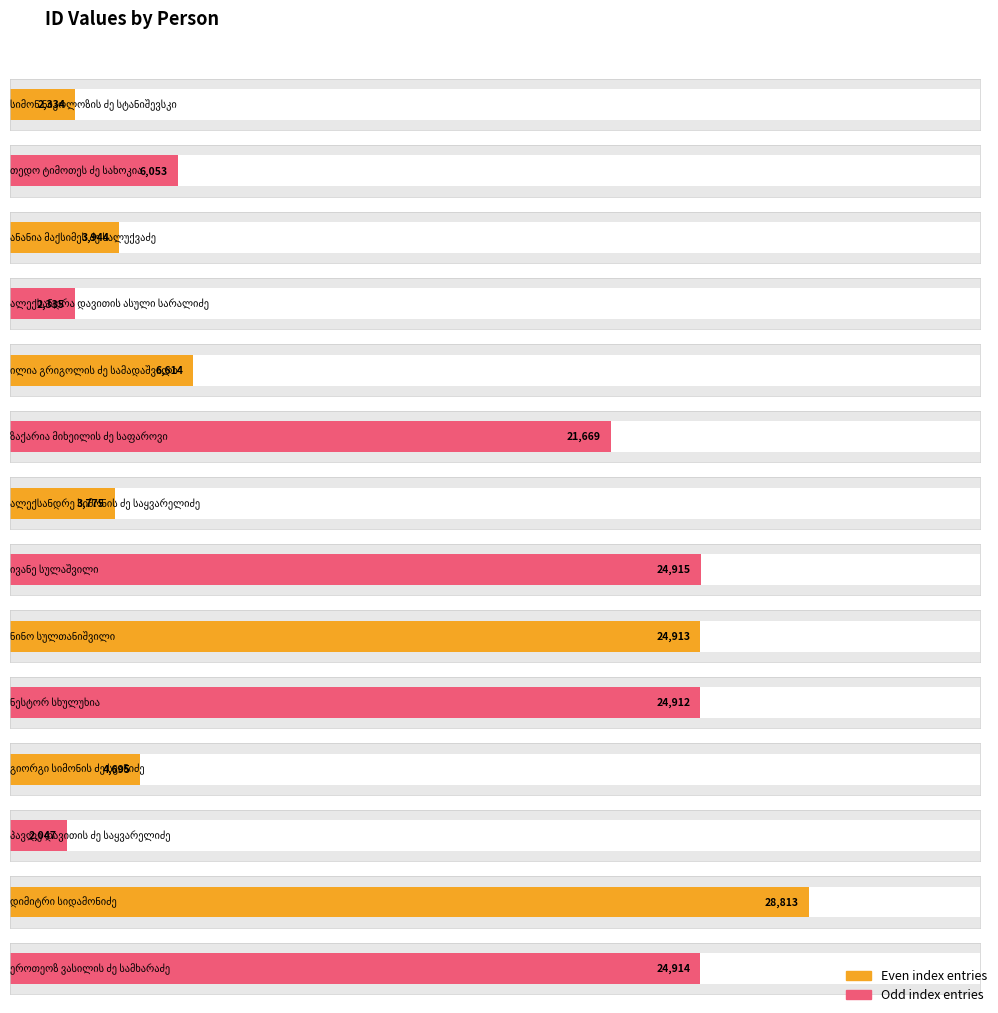

What is the label of the 12th bar from the right?

ანანია მაქსიმეს ძე სალუქვაძე